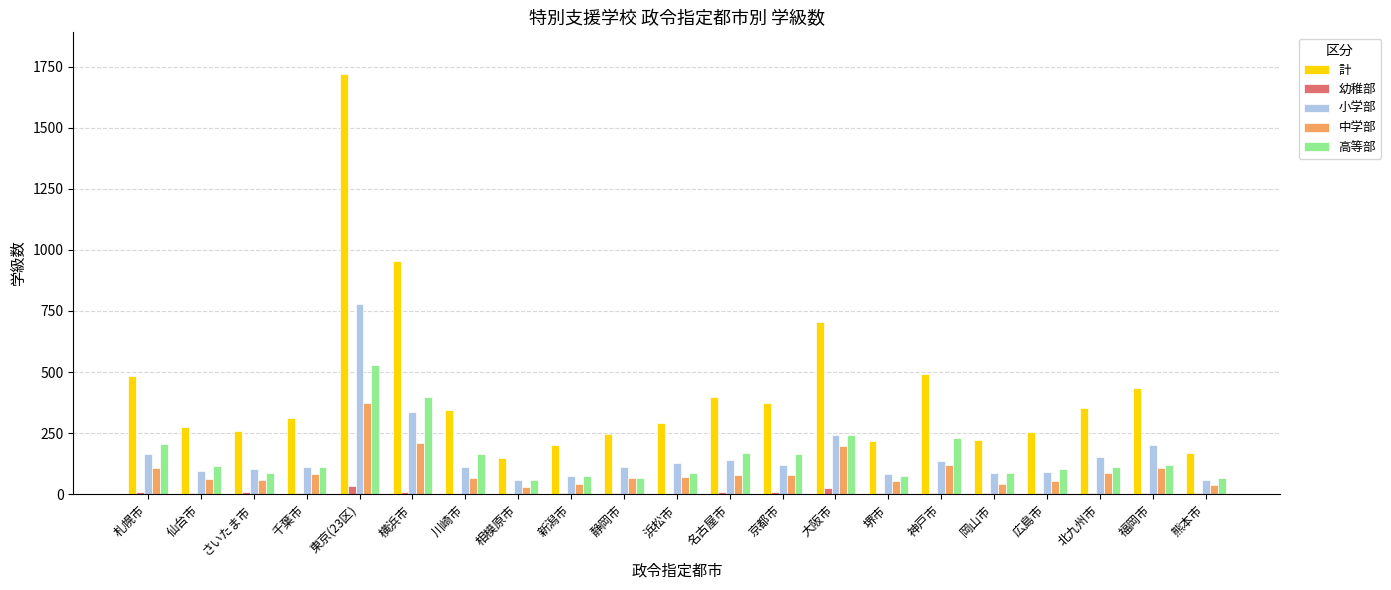

What is the total value across all series at 岡山市?

446